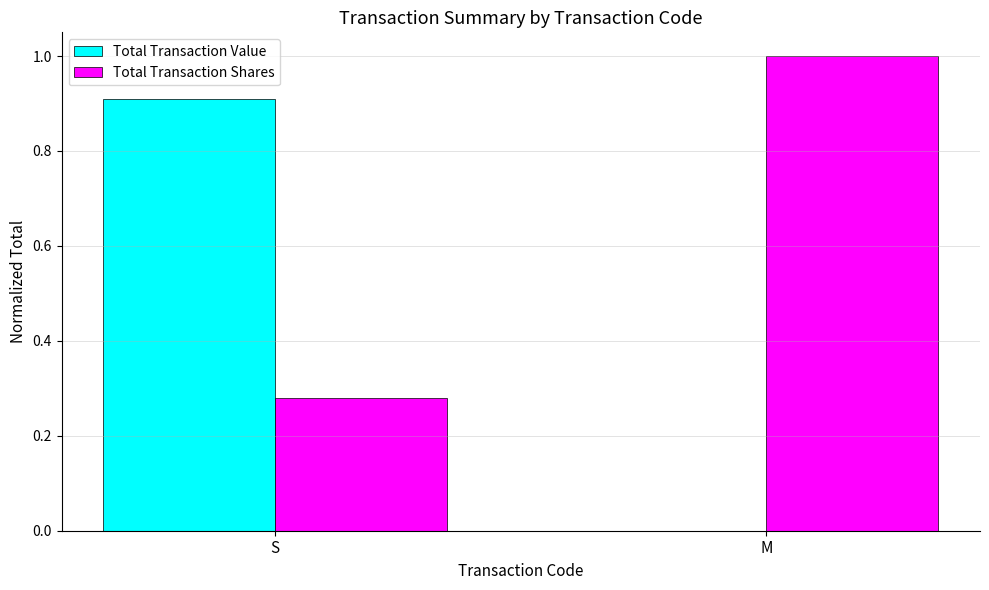

Count the Total Transaction Shares values in the range 0 to 1.

2